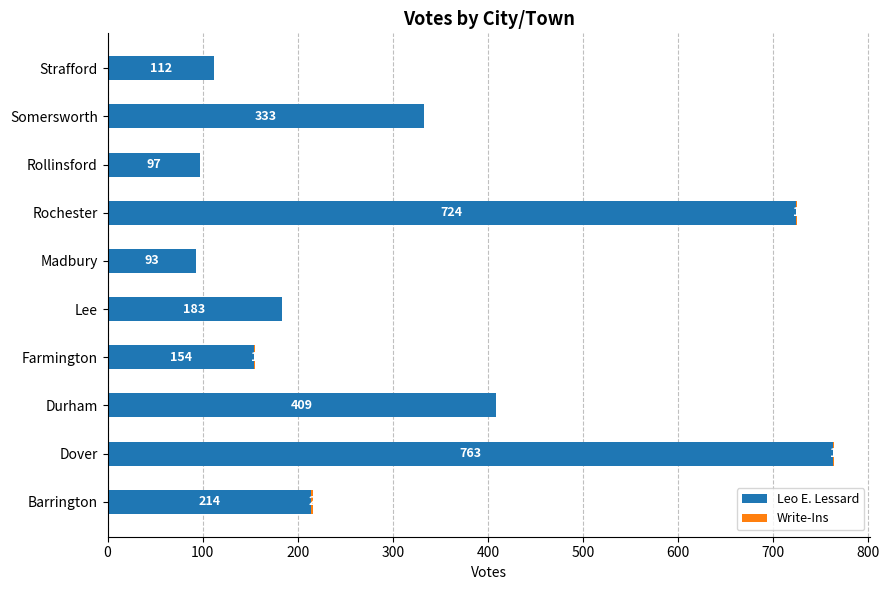

What is the sum of the Leo E. Lessard values at Somersworth and Barrington?

547